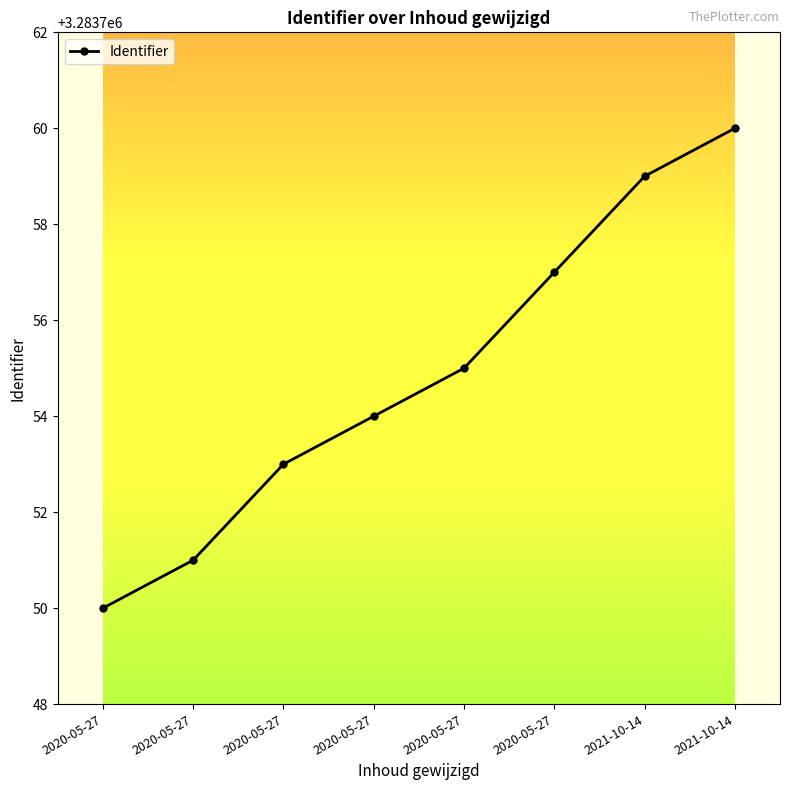

Is this an area chart (filled region under the line)?

No